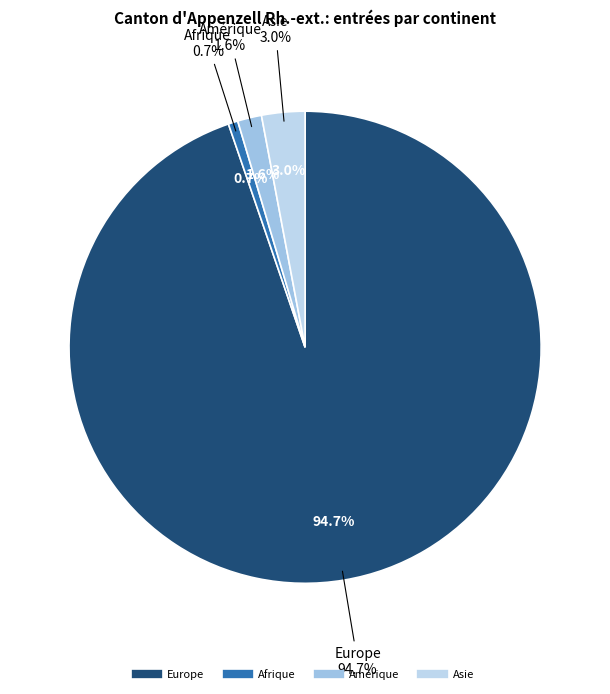

Combined, what portion of the pie is Océanie and Asie?

3.0%